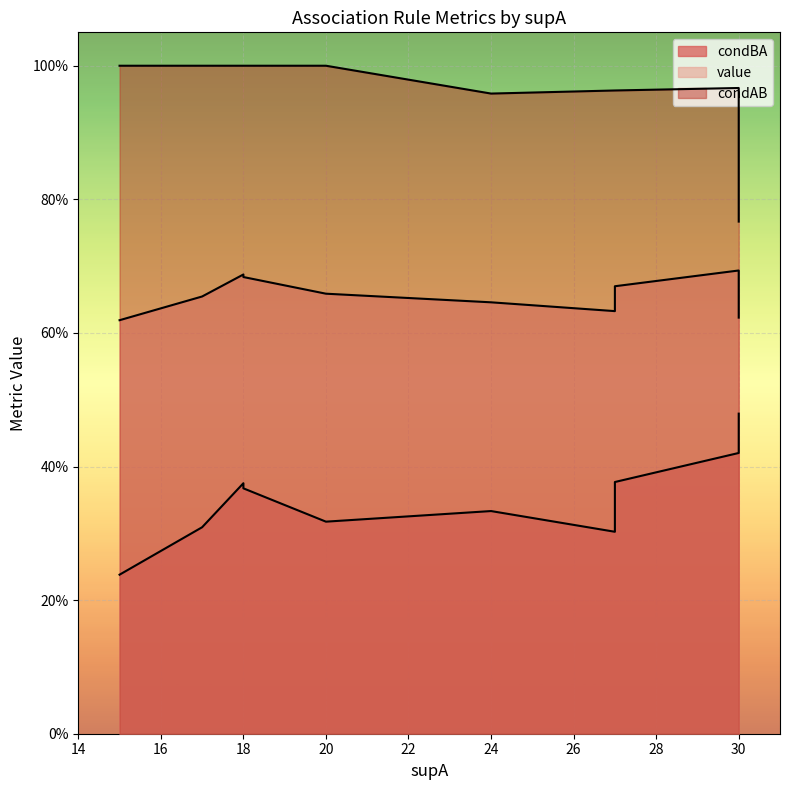

What is the sum of all condBA values?

5.4